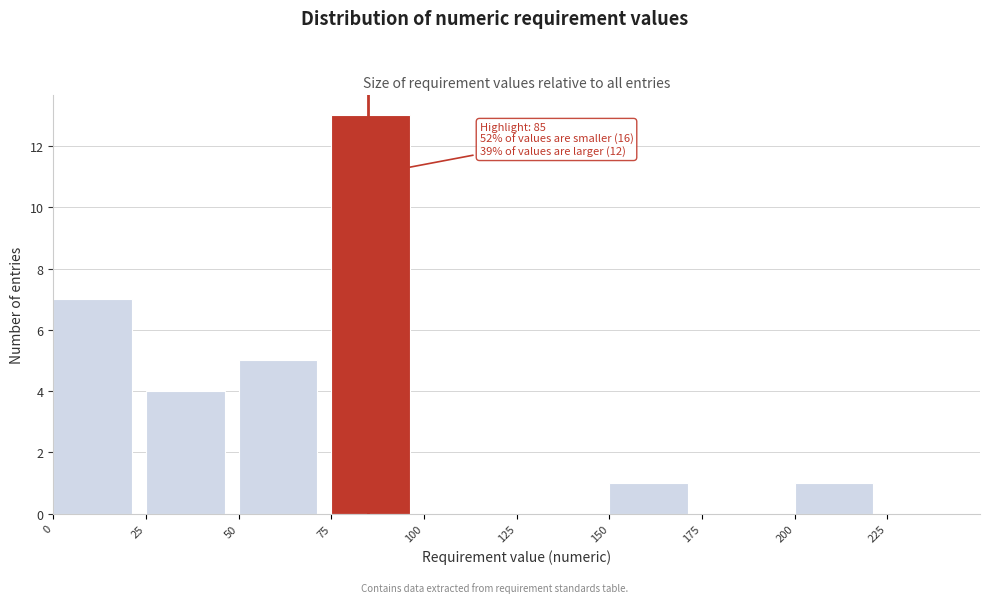

Over which range of the x-axis is the bar tallest?

75 to 100